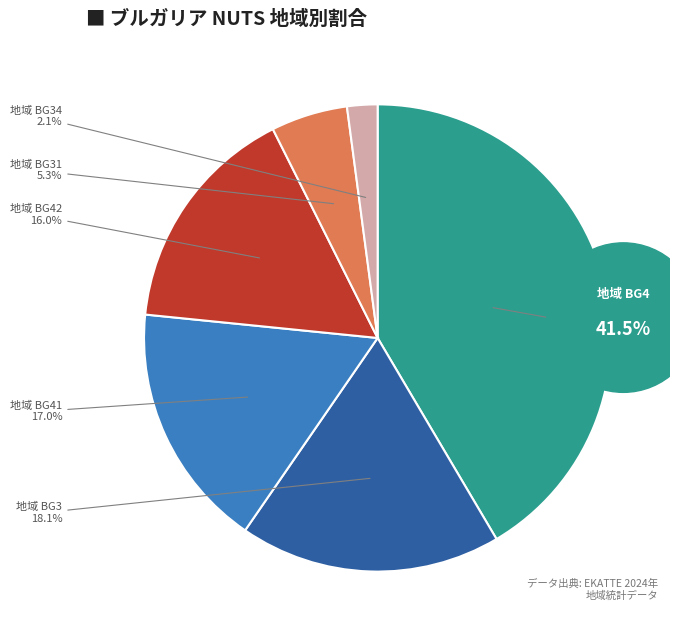

How many slices are in this pie chart?

6